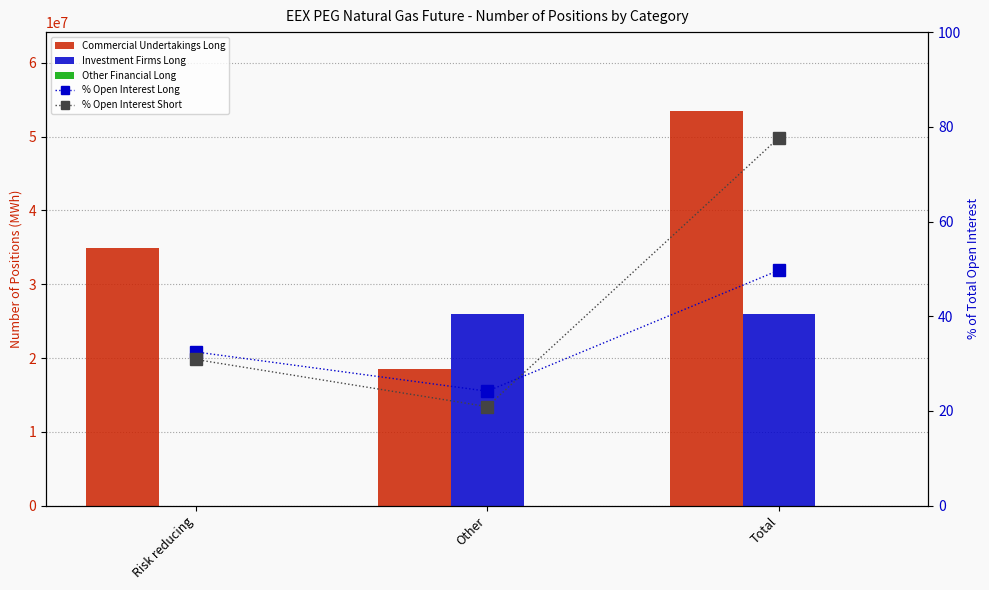

At which label does % Open Interest Long reach its minimum?

Other